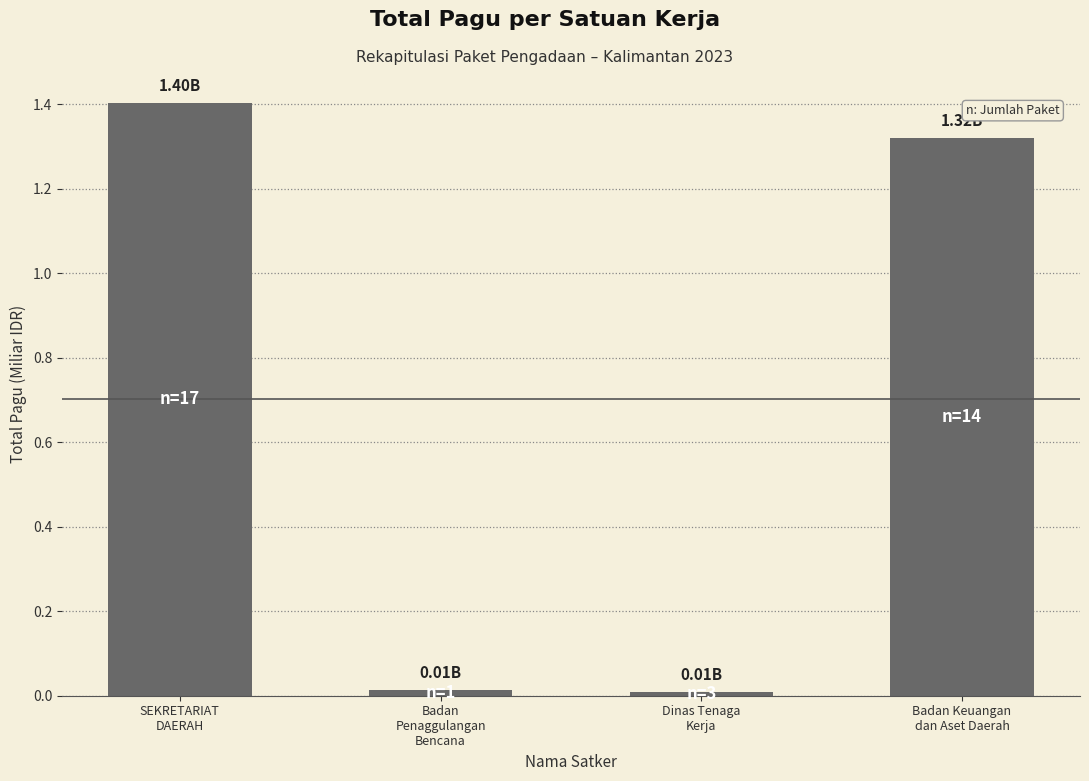

How many values exceed 1?

2